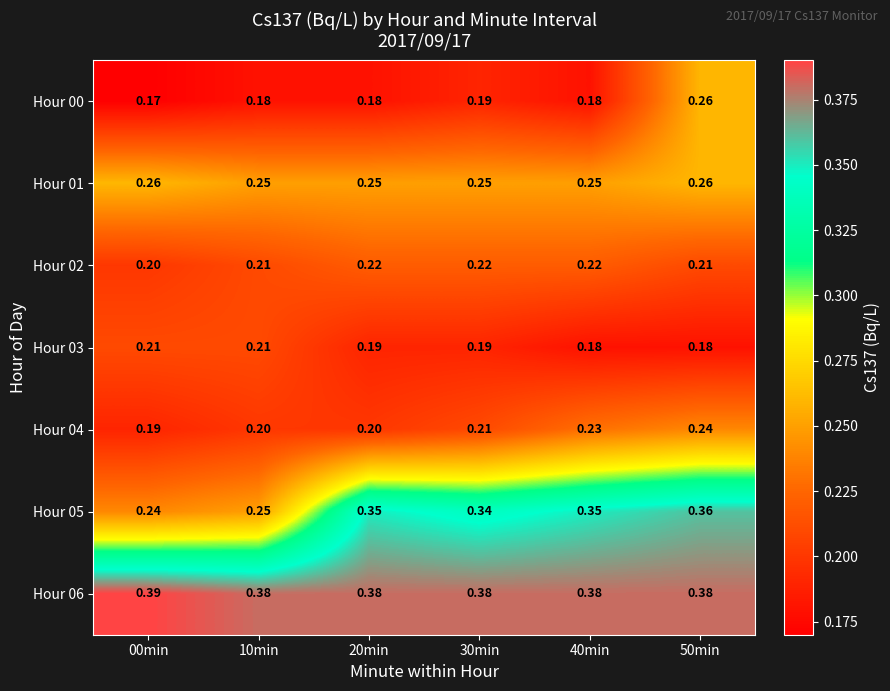

Is the value of Hour 01 at 10min greater than the value of Hour 04 at 40min?

Yes